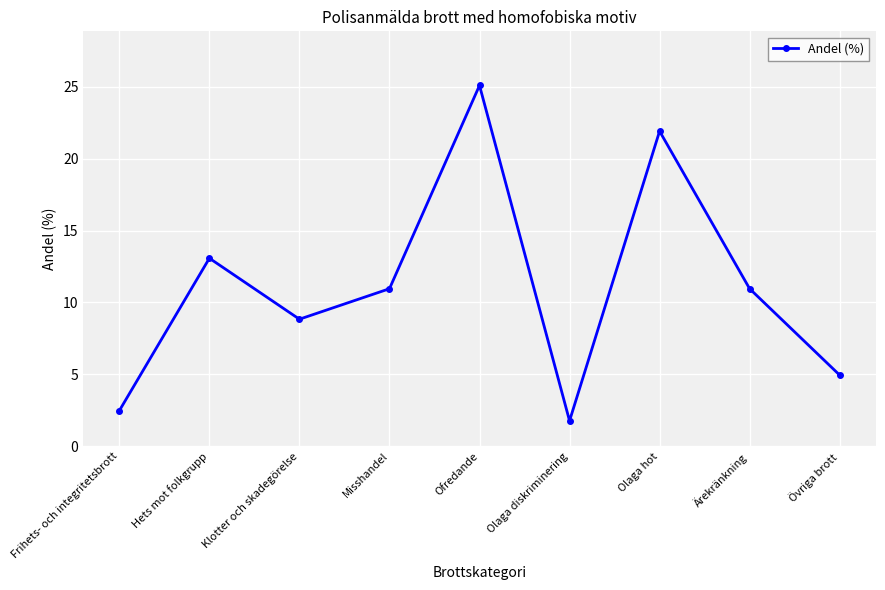

Reading left to right, extract all data points from this chart.

2.5	13.1	8.8	11.0	25.1	1.8	21.9	11.0	4.9